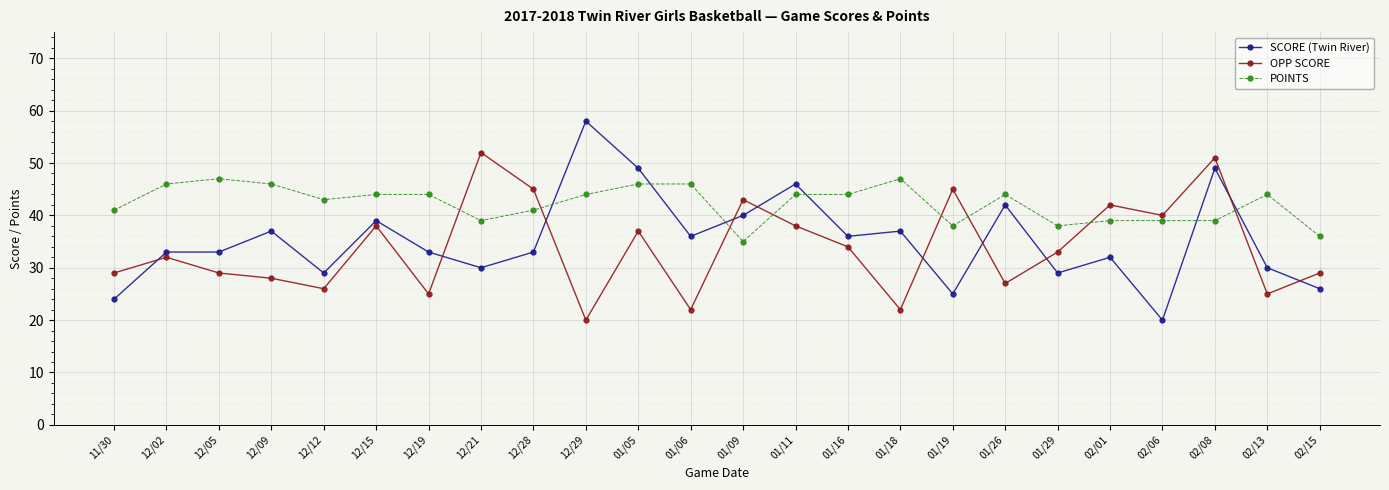

Is the value of POINTS at 01/16 greater than the value of OPP SCORE at 01/19?

No